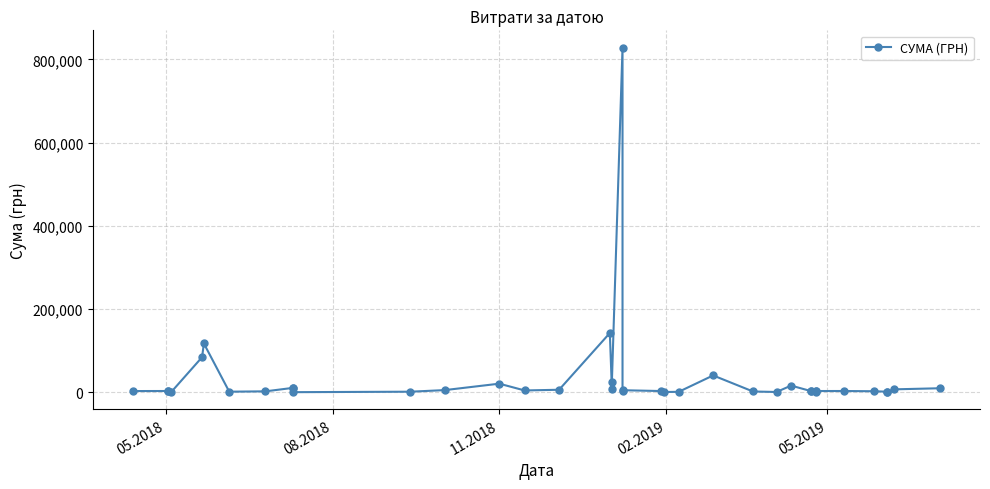

True or false: the data has more than 0 interior local peaks.

True